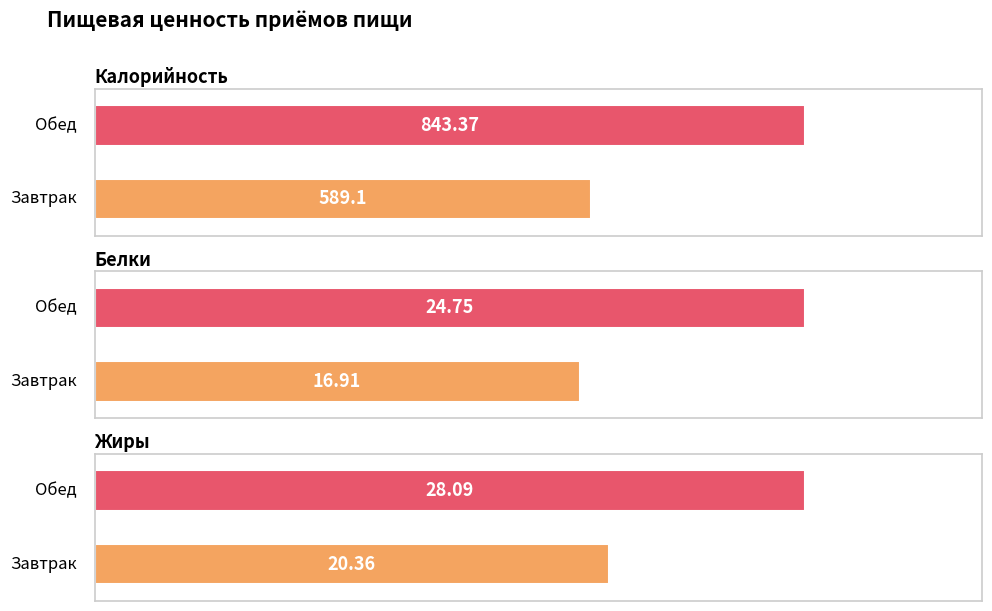

Where is Белки nearest to the value 20?

Завтрак